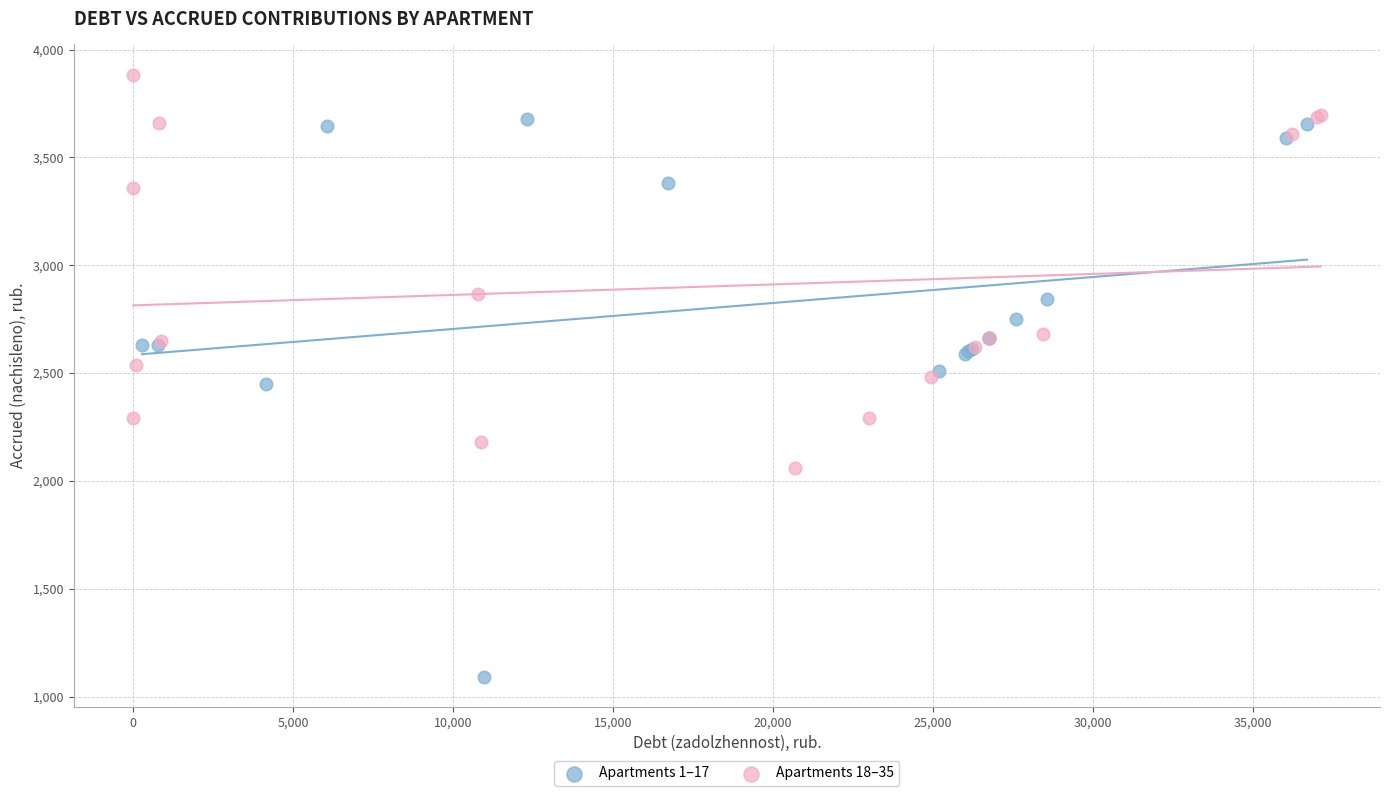

Which series contains the lowest Y value?

Apartments 1–17